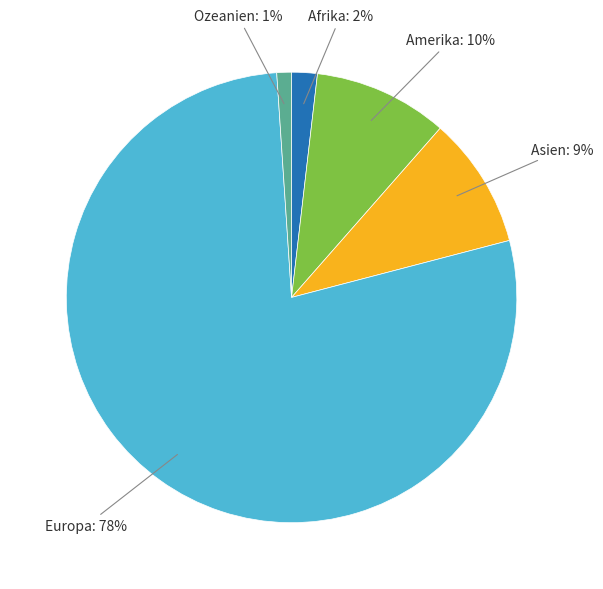

Between Europa and Ozeanien, which is larger?

Europa